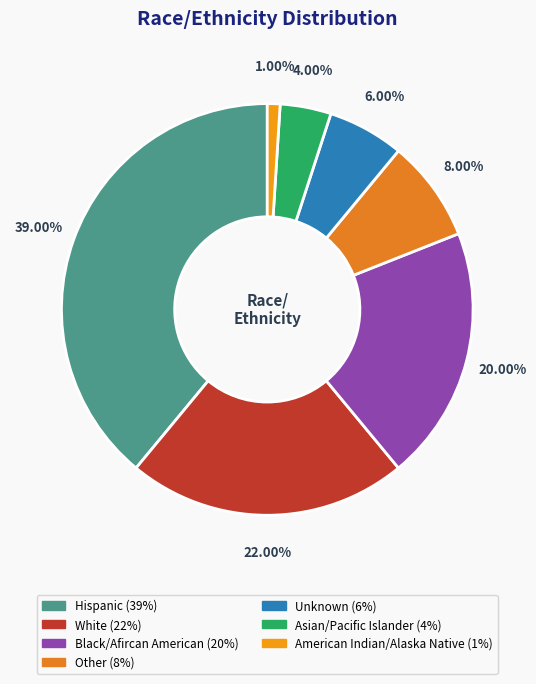

Does Other represent more than half of the total?

No